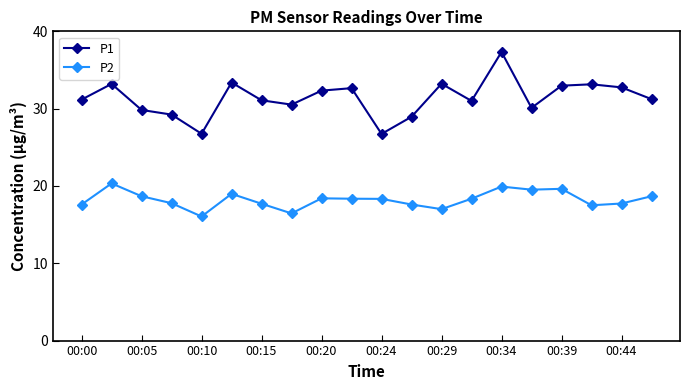

What is the highest value of the P2 series?

20.3